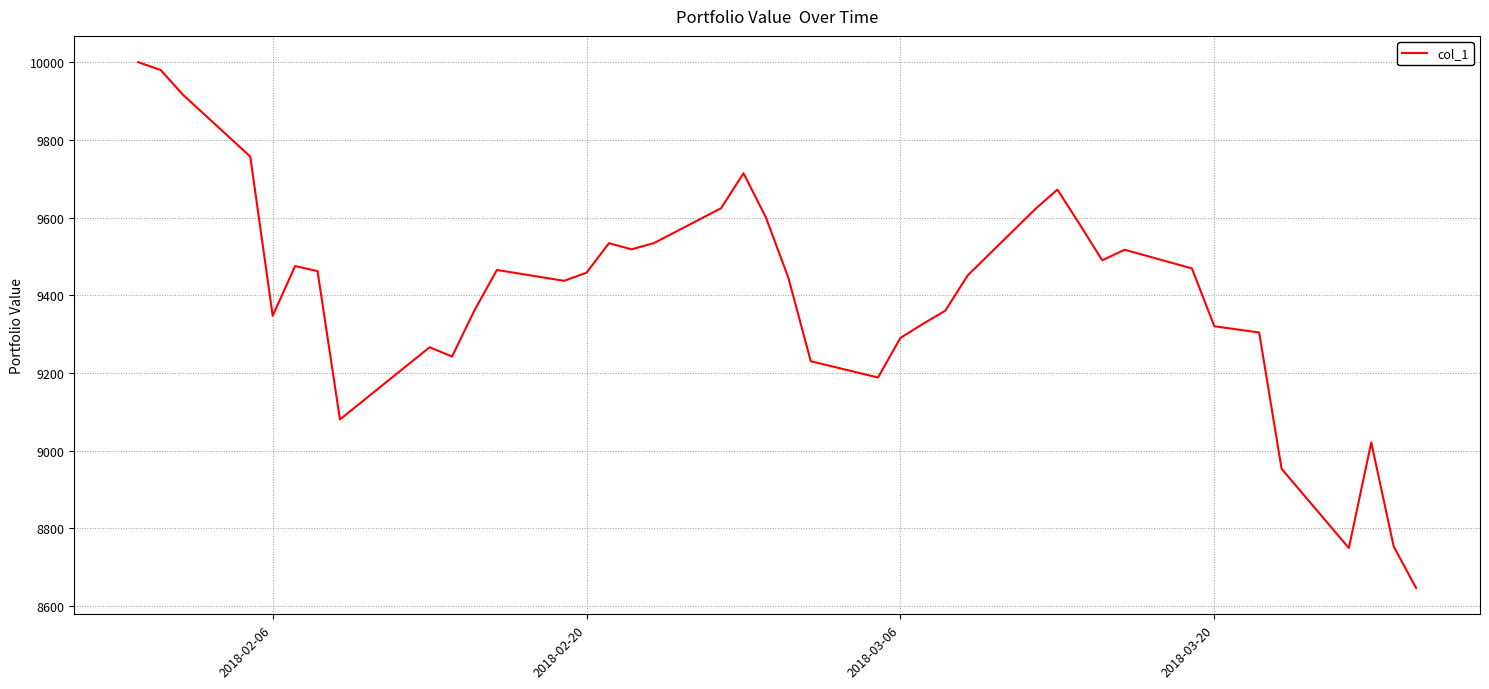

What is the maximum value shown in the chart?

10000